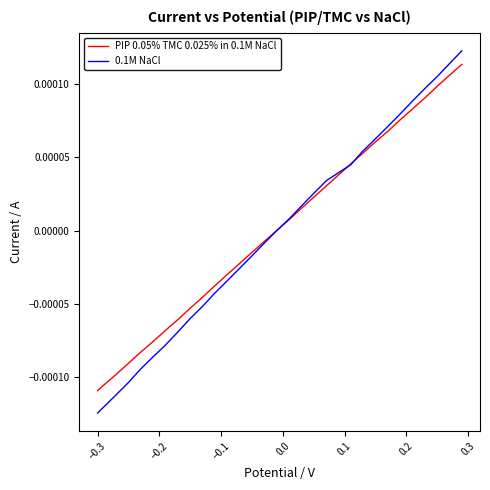

Which series has the largest range (max minus min)?

0.1M NaCl